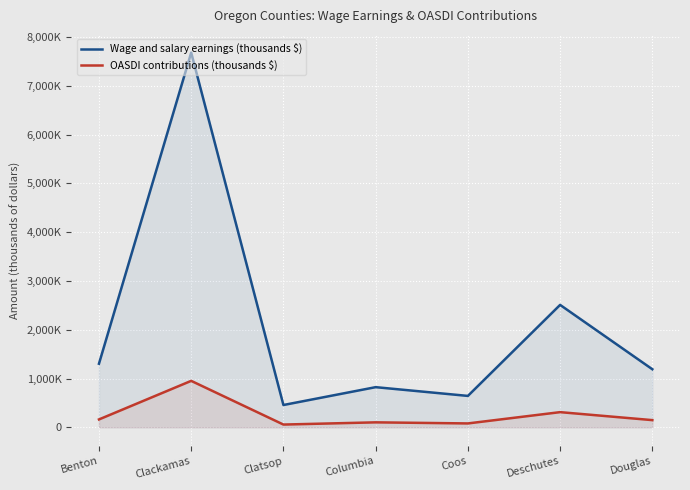

At Clatsop, list the series in order from largest to smallest.

Wage and salary earnings (thousands $), OASDI contributions (thousands $)